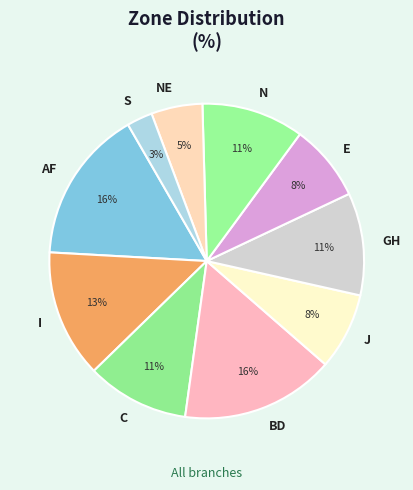

Between AF and I, which is larger?

AF